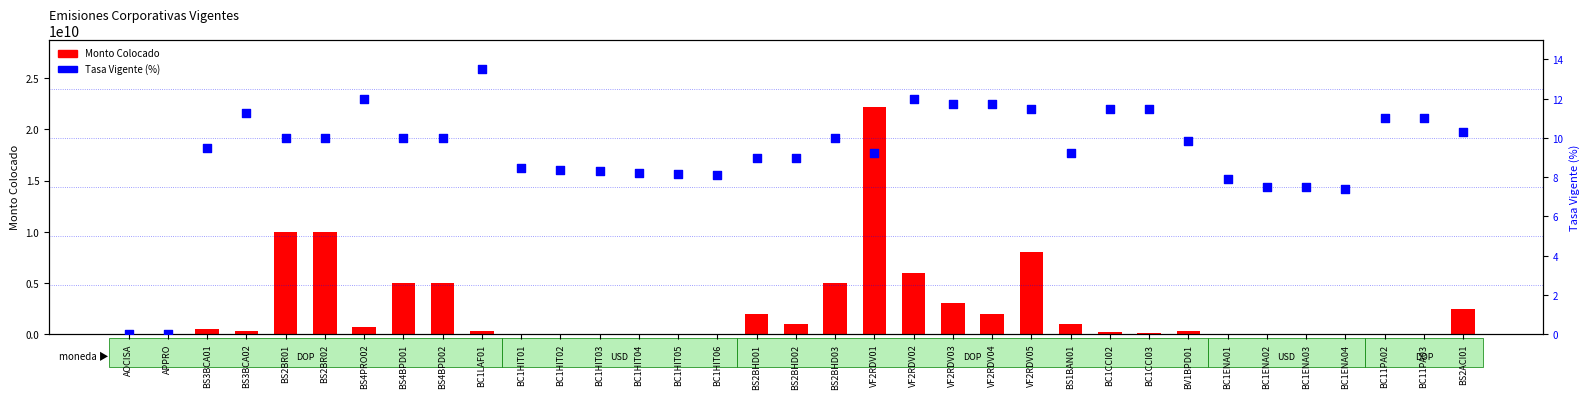

Is the value of Monto Colocado at VF2RDV04 greater than the value of Tasa Vigente (%) at BC1HIT01?

Yes